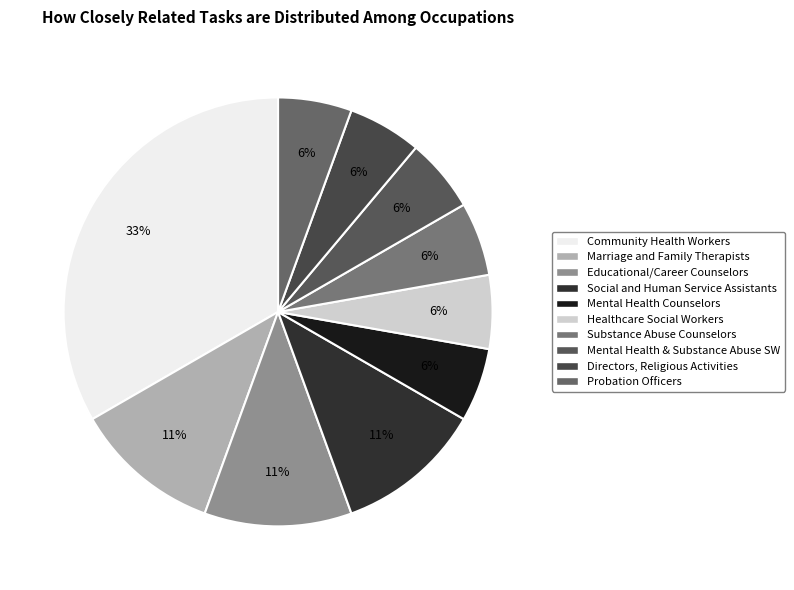

Rank the categories by value from highest to lowest.

Community Health Workers, Marriage and Family Therapists, Educational, Guidance, and Career Counselors, Social and Human Service Assistants, Mental Health Counselors, Healthcare Social Workers, Substance Abuse and Behavioral Disorder Counselors, Mental Health and Substance Abuse Social Workers, Directors, Religious Activities and Education, Probation Officers and Correctional Treatment Specialists